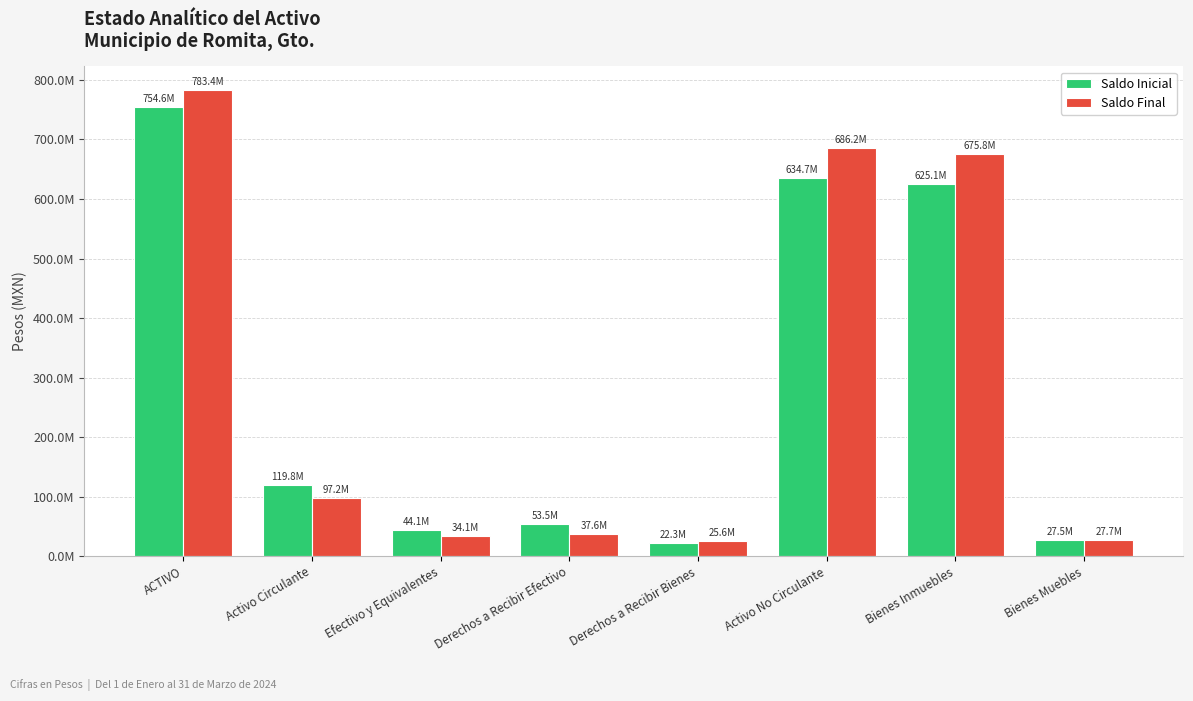

Where does the Saldo Final series first go above 97188377?

ACTIVO